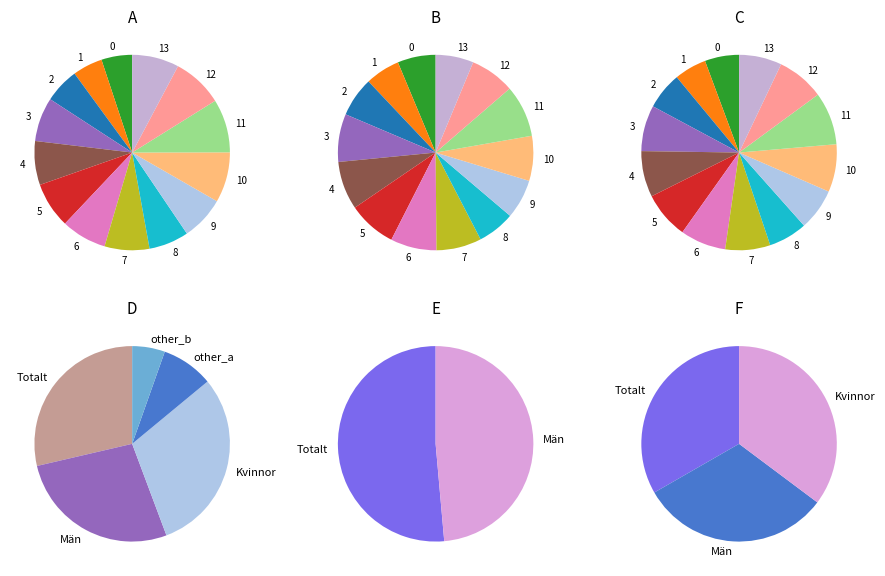

How many segments does this pie chart have?

14